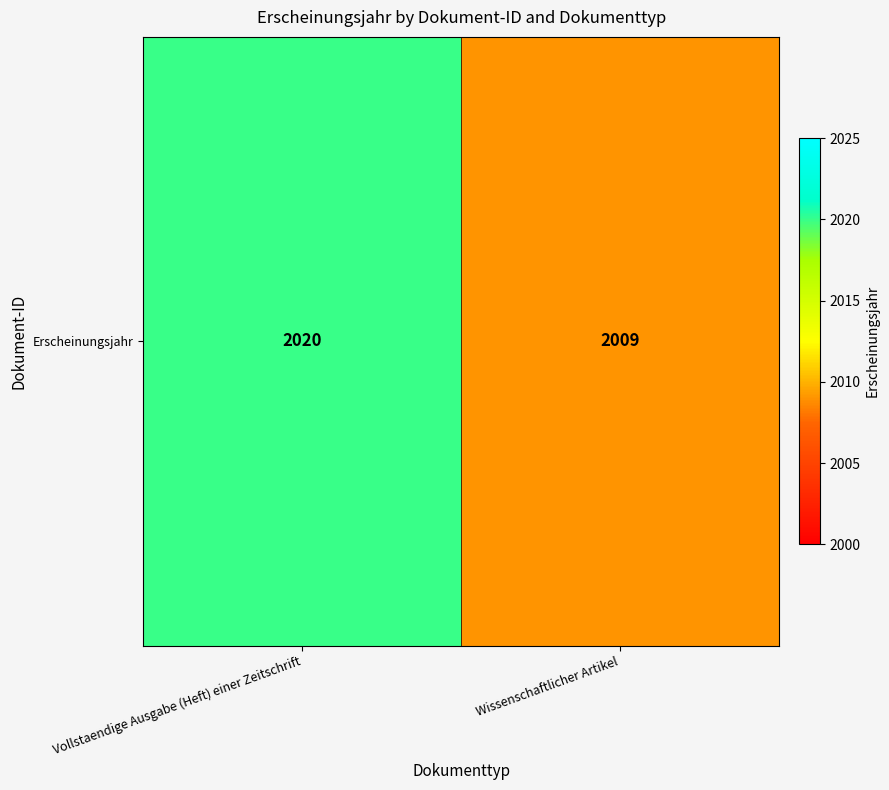

What is the difference between the maximum and minimum values?

11